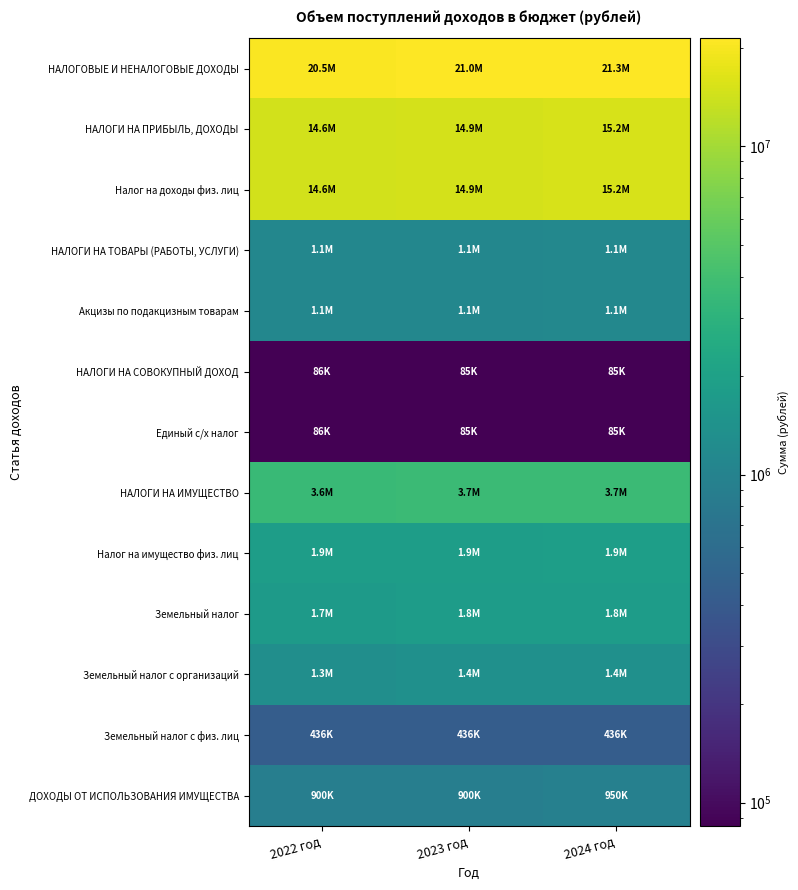

What is the smallest value displayed?

85000